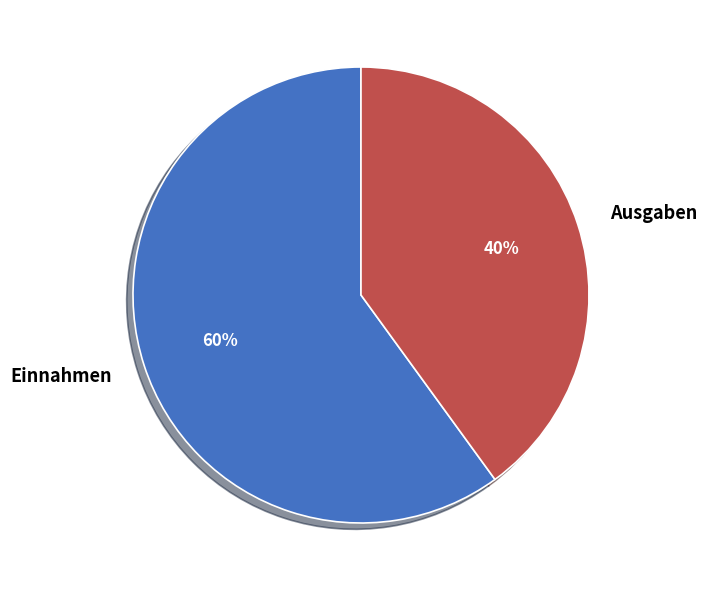

Which slice represents more than half of the pie?

Einnahmen